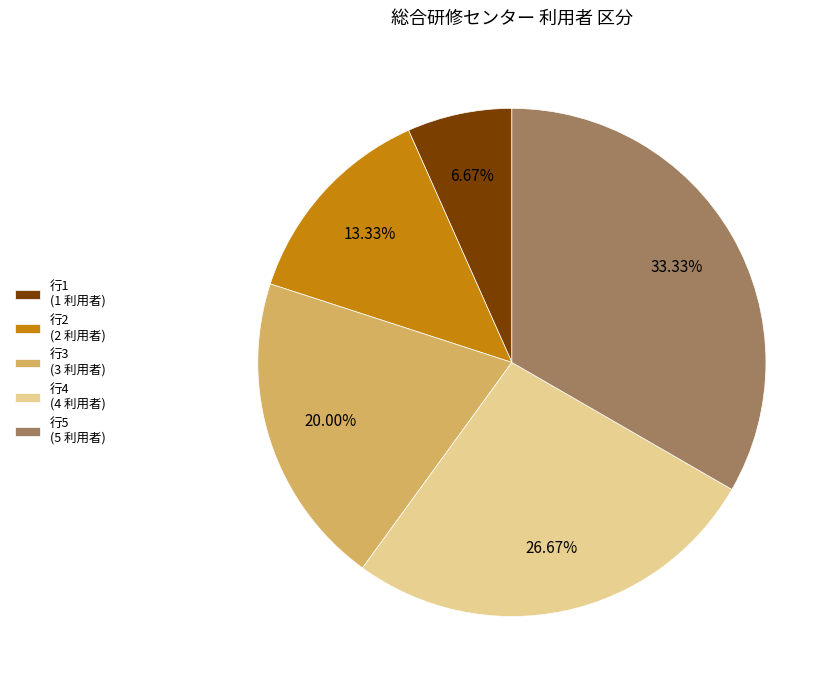

To the nearest percent, what is the average slice percentage?

20%